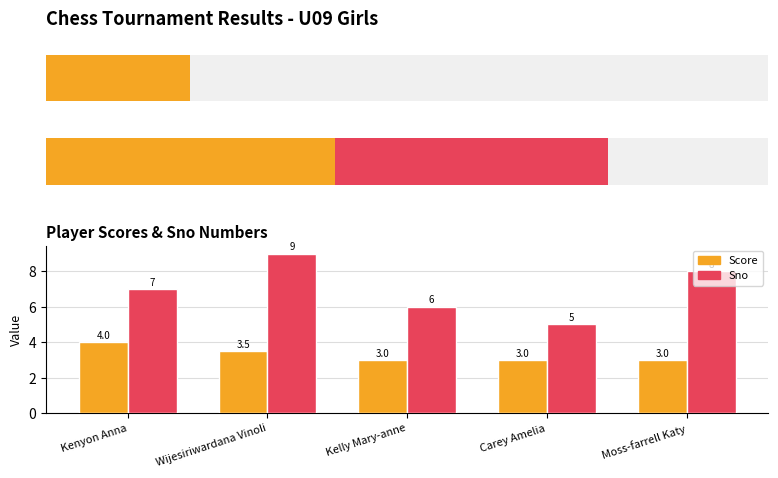

Is it true that Score equals 1.6 at Kelly Mary-anne?

False